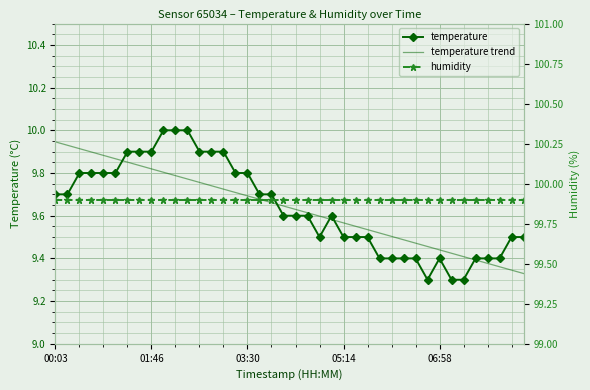

What is the total value across all series at 26?

118.9